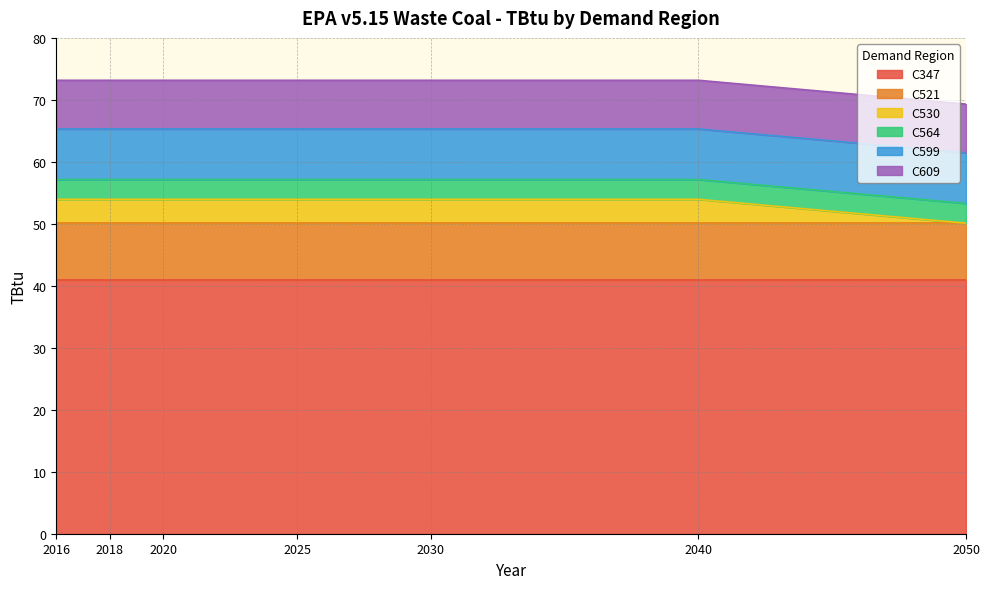

What is the maximum value for C347?

40.9